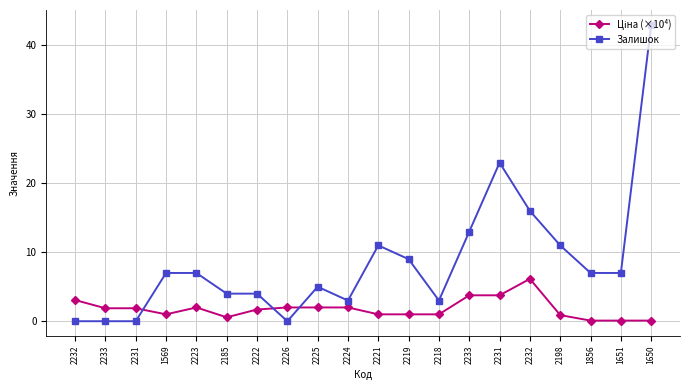

After their last crossing, which series has the higher values: Залишок or Ціна (×10⁴)?

Залишок